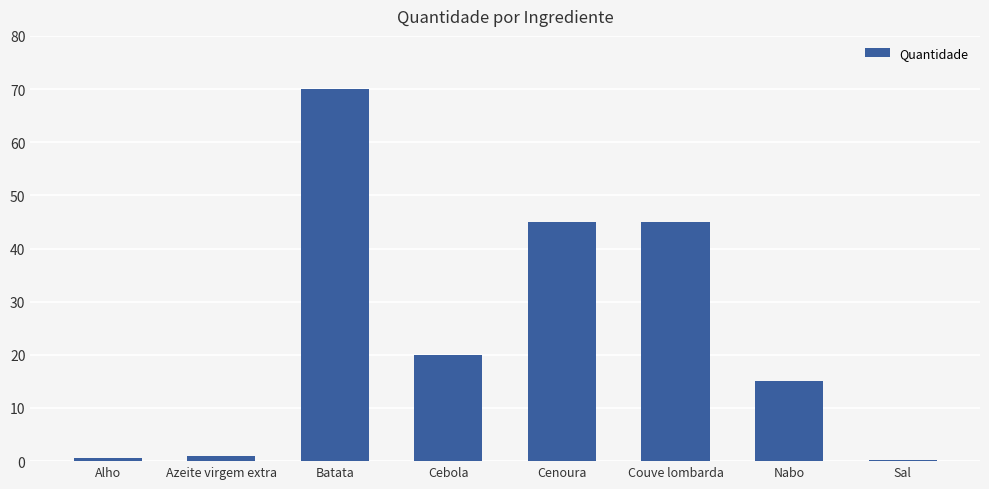

The value at Batata is 70.0. True or false?

True